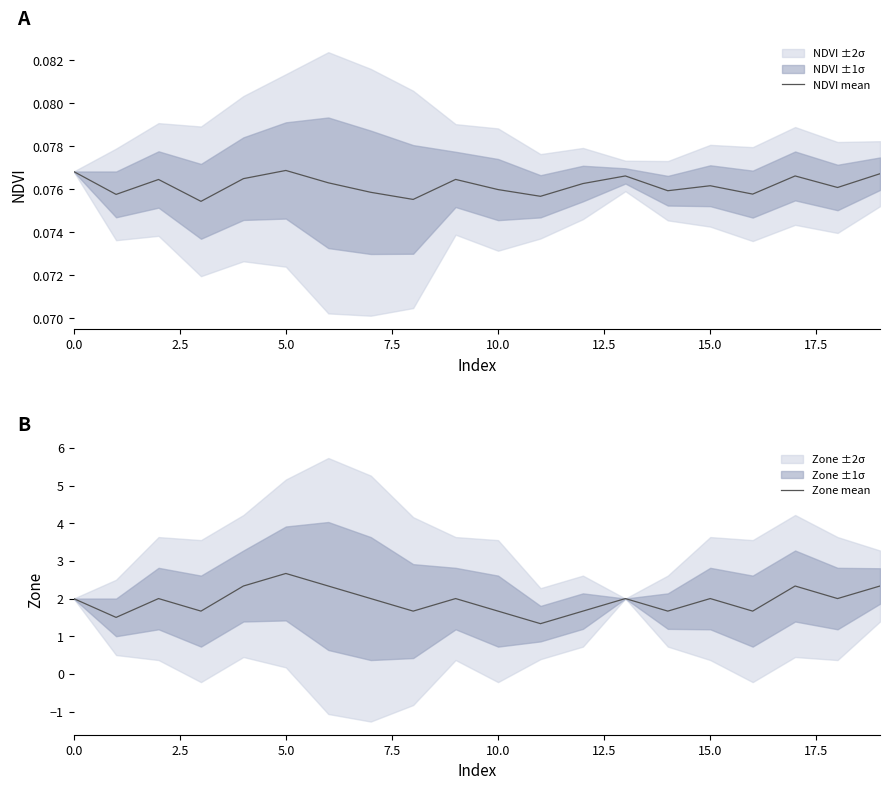

Which series has the largest range (max minus min)?

Zone mean